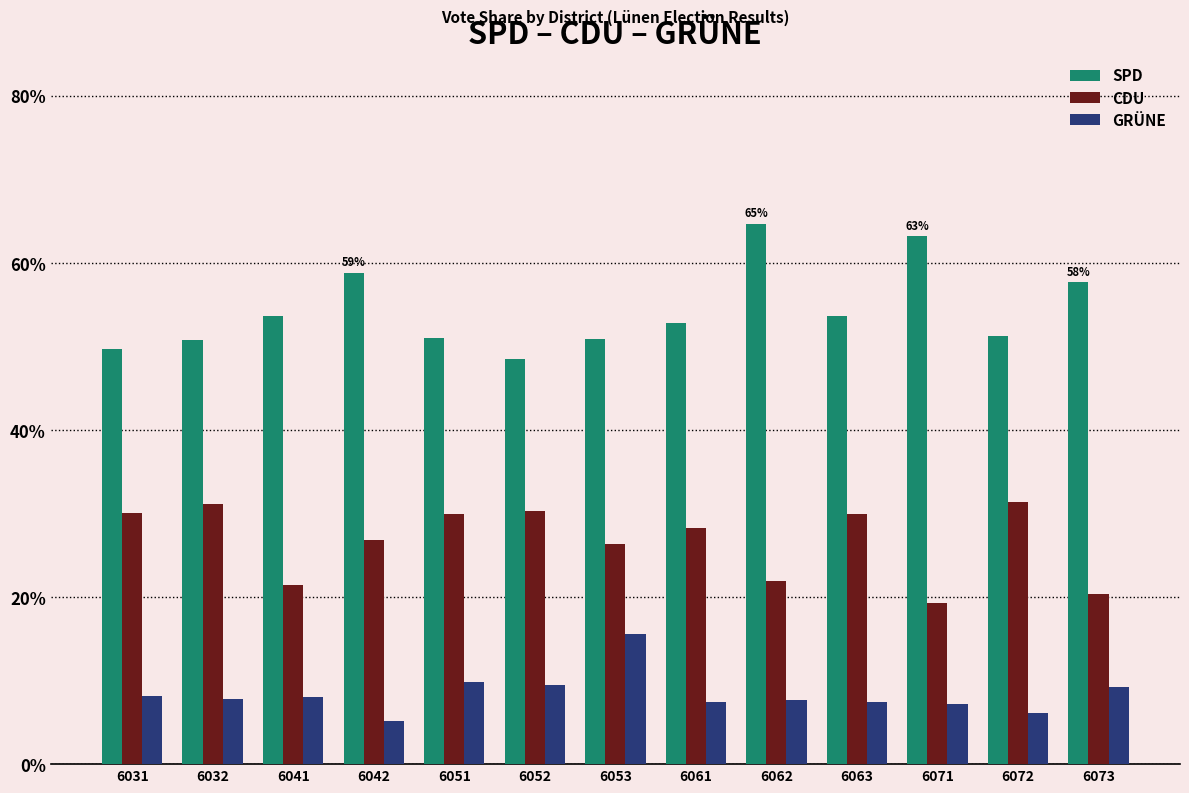

What is the difference between the maximum and minimum values in the GRÜNE series?

10.5